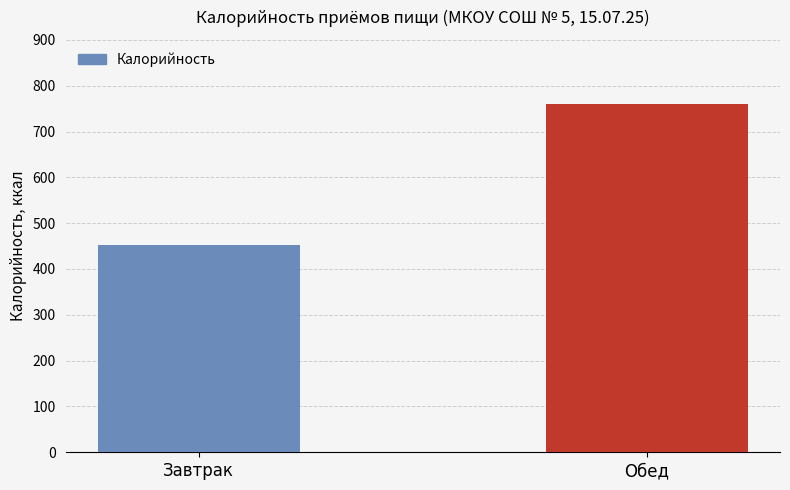

What is the average value?

606.5